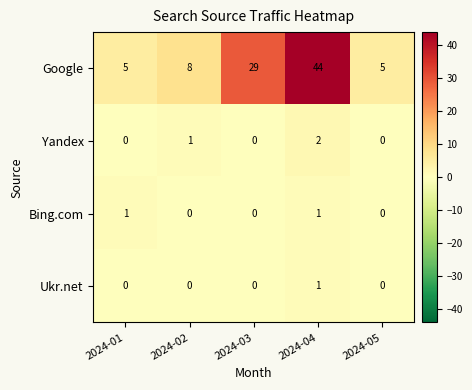

The value of Yandex at 2024-05 is 1. True or false?

False